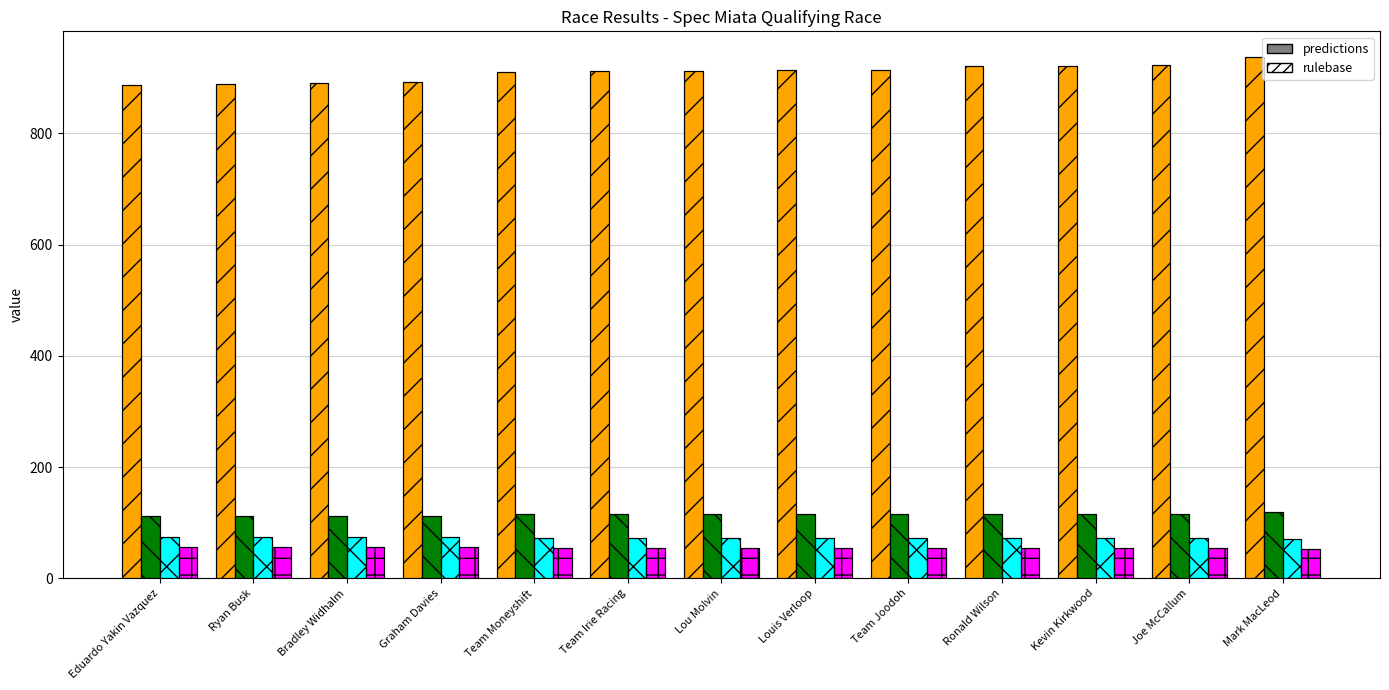

What is the difference between the highest and lowest values at Graham Davies?

836.6